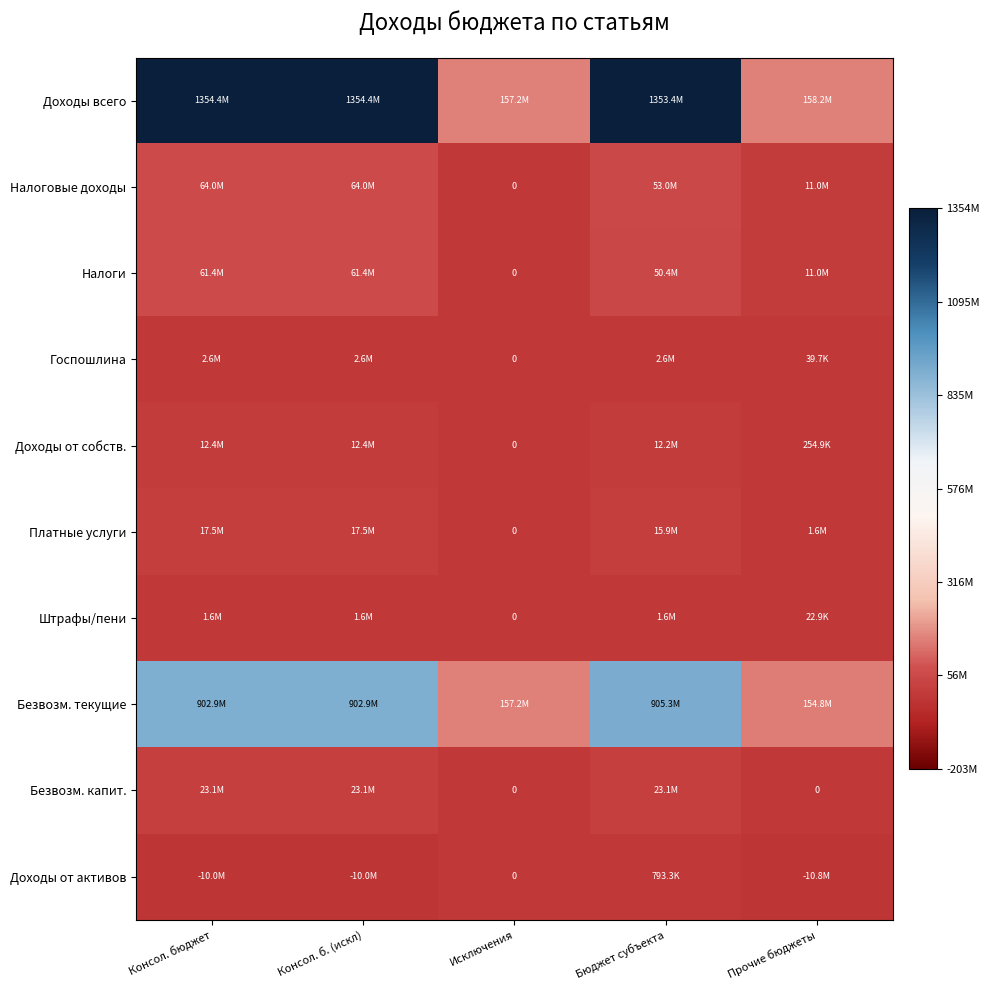

Is it true that Госпошлина equals 4396707.1 at Бюджет субъекта?

False